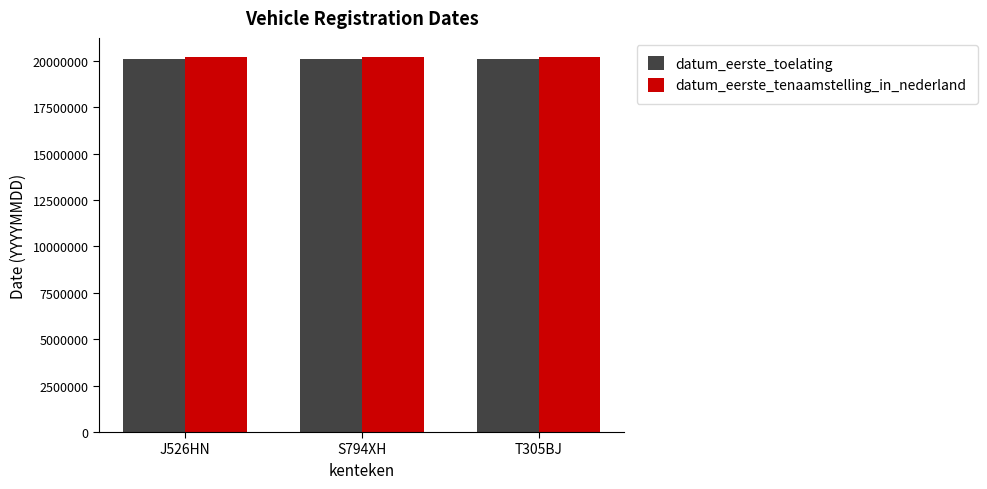

What is the total value across all series at T305BJ?

40341531